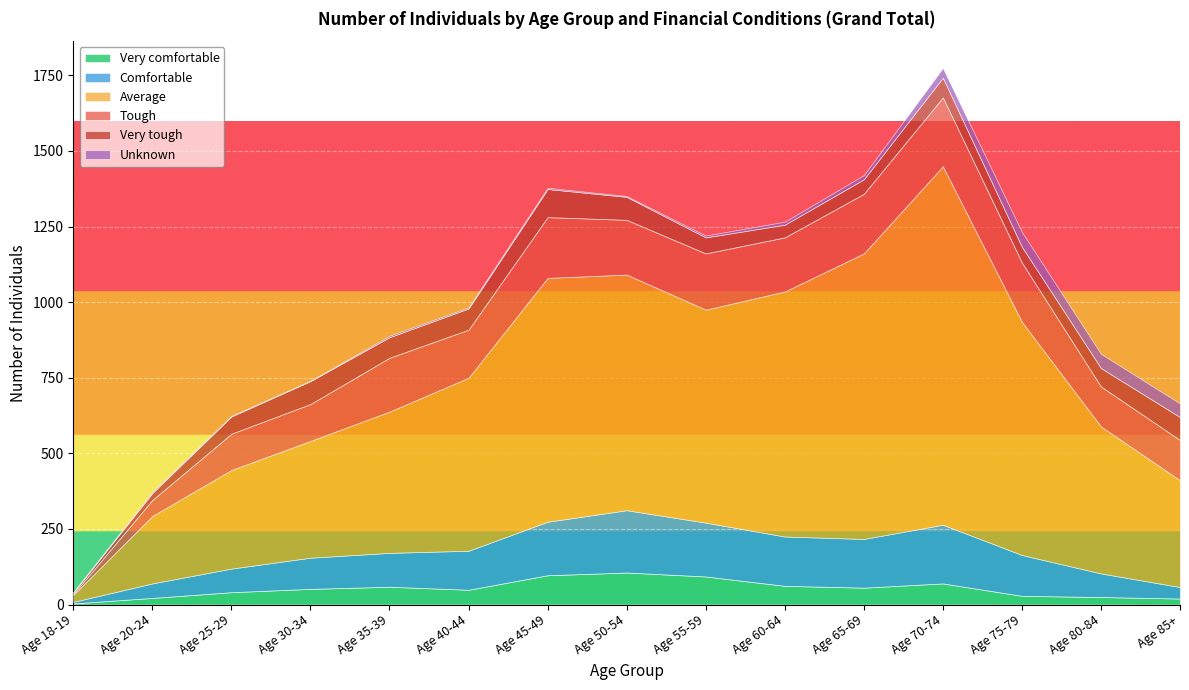

At which category is the sum across all series the highest?

Age 70-74